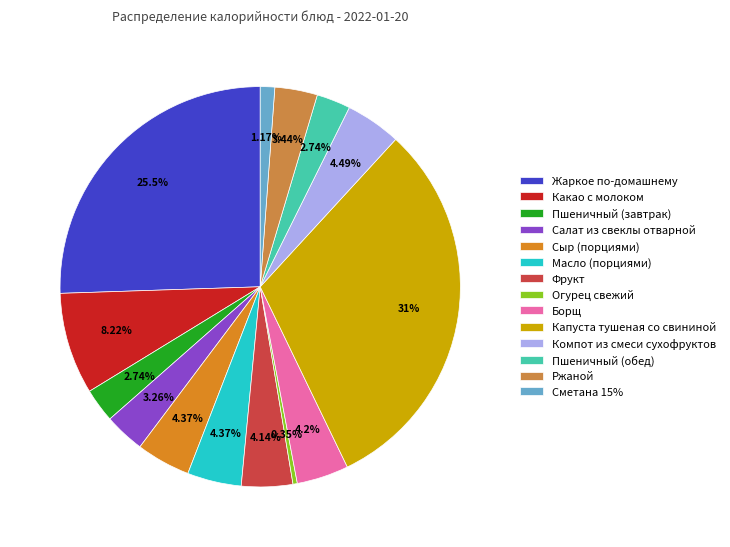

What is the total percentage of Компот из смеси сухофруктов and Сметана 15%?

5.7%